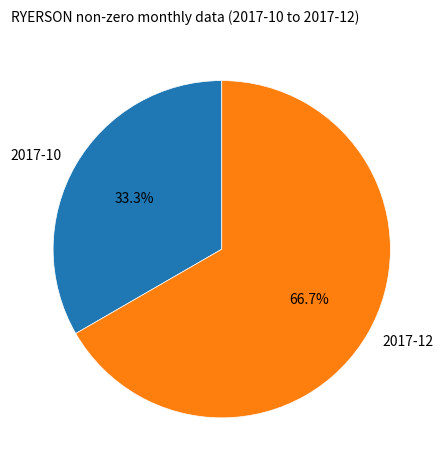

What percentage is the 2017-10 slice, to the nearest percent?

33%